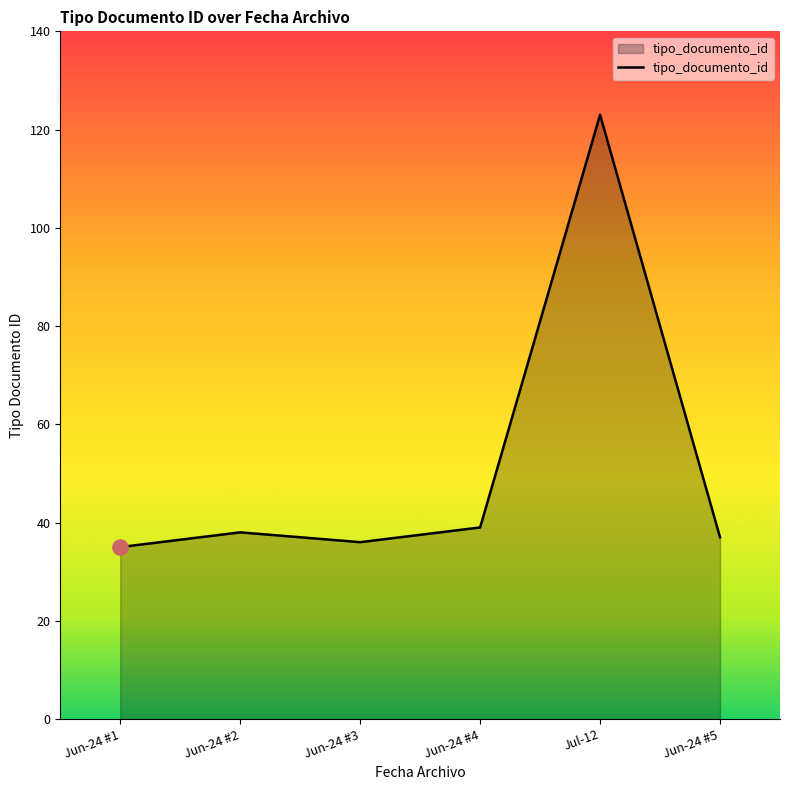

Approximately how many times larger is the value at Jun-24 #2 compared to Jun-24 #5?

1.0